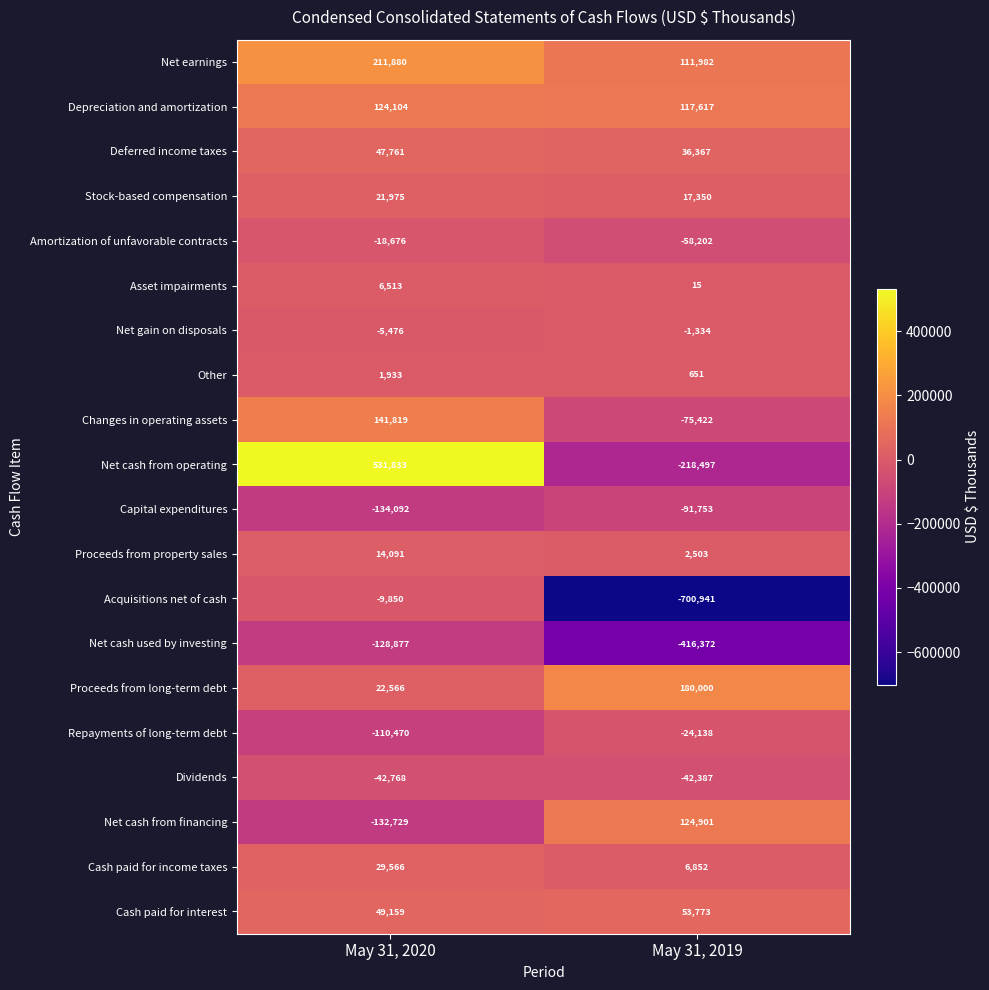

At which label is Cash paid for interest closest to 51466?

May 31, 2020